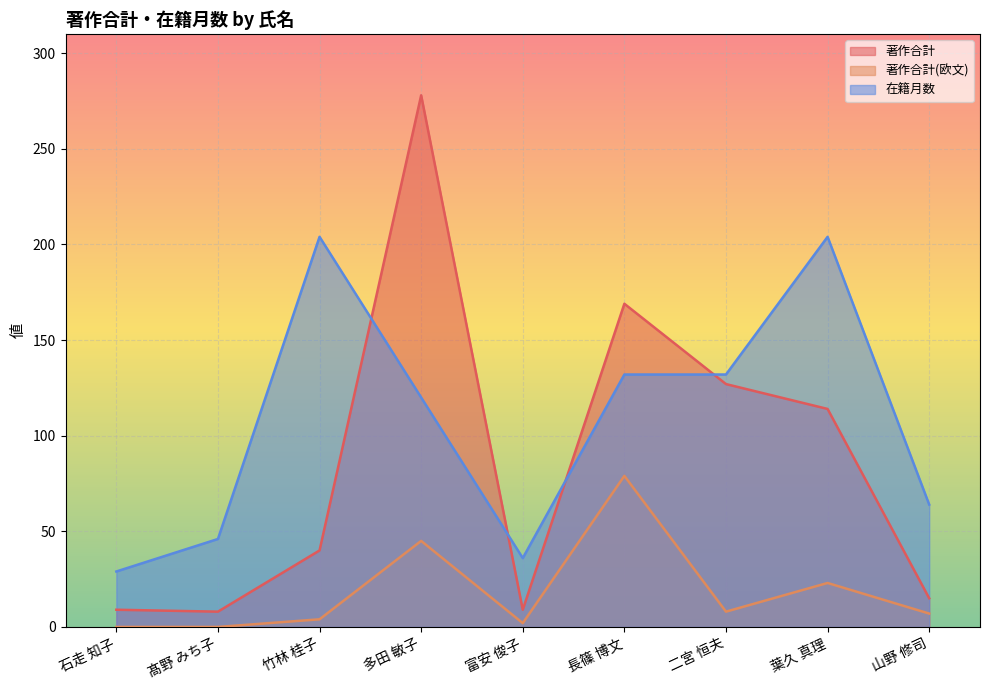

Reading right to left, what are all the values shown in this chart?

著作合計: 15	114	127	169	9	278	40	8	9
著作合計(欧文): 7	23	8	79	2	45	4	0	0
在籍月数: 64	204	132	132	36	120	204	46	29